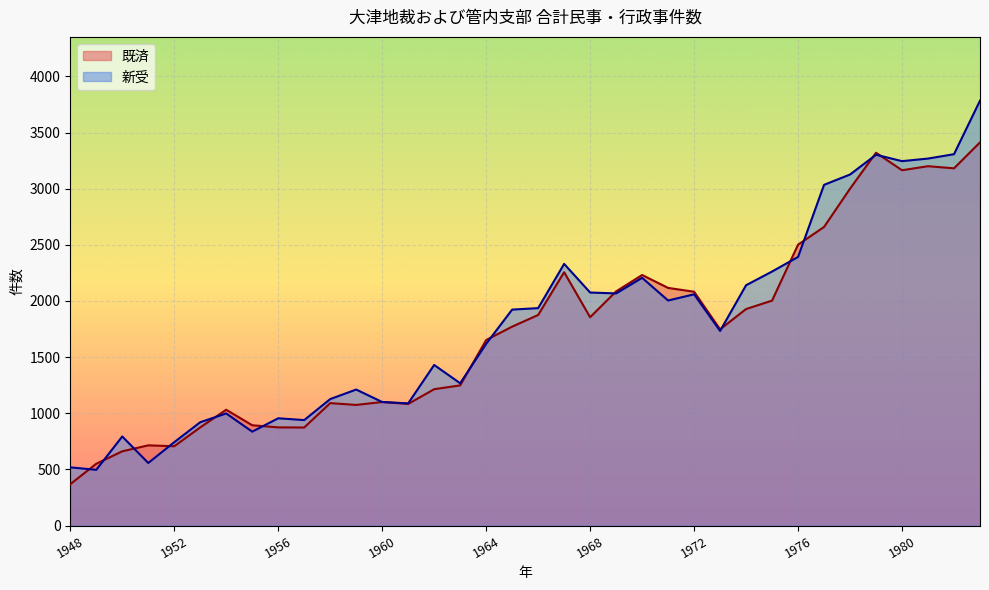

What is the sum of the 既済 values at 1973 and 1968?

3602